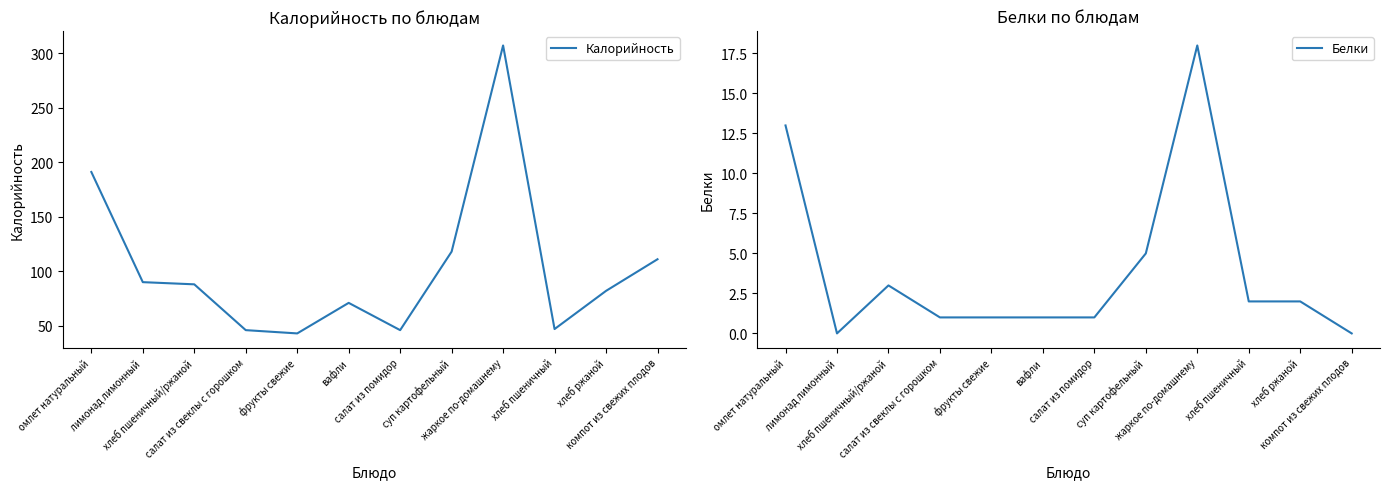

List the series in order of their overall mean, lowest first.

Белки, Калорийность